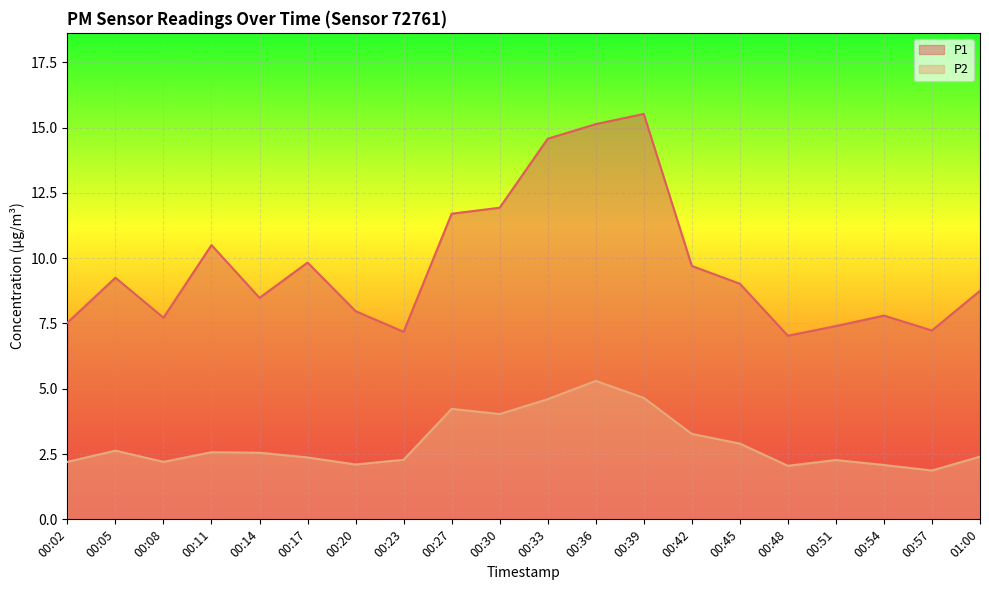

Does the chart display data point markers on the line(s)?

No